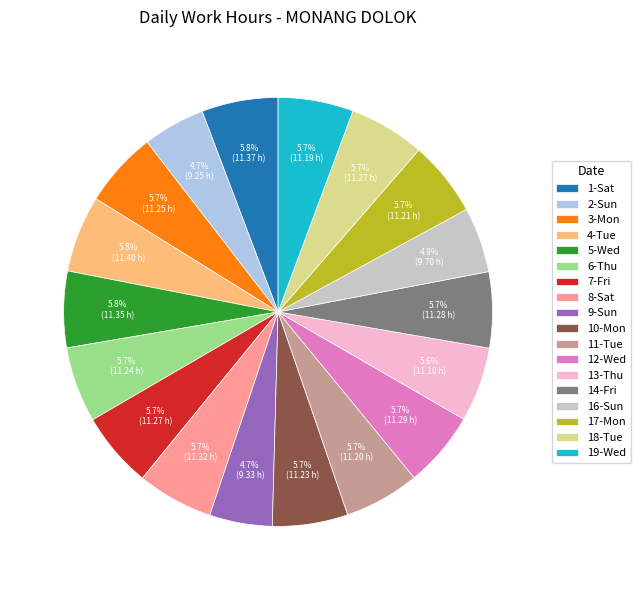

To the nearest percent, what is the combined percentage of 11-Tue and 14-Fri?

11%